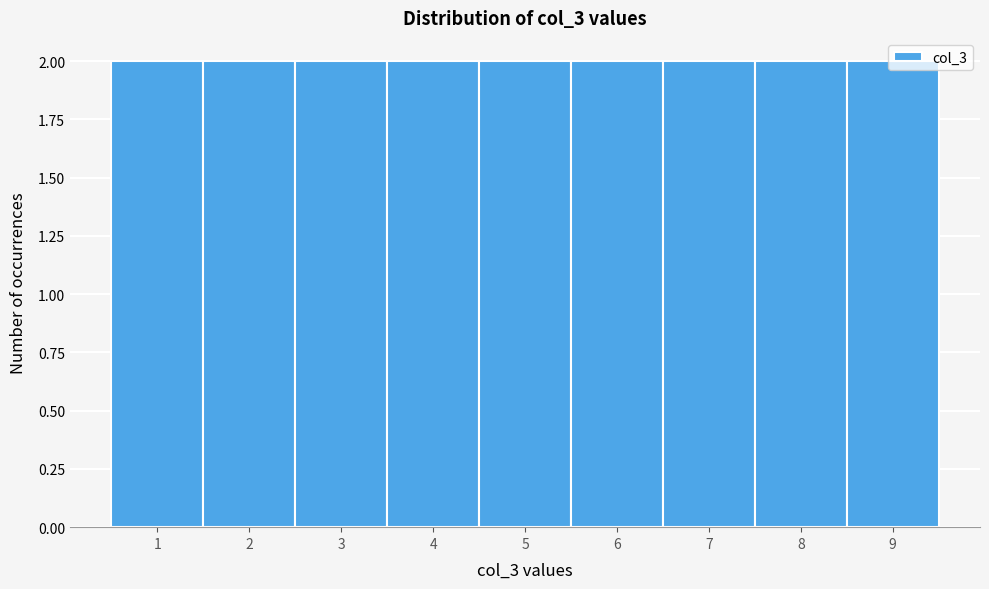

Reading left to right, transcribe this chart: for each bar, give the range it covers on the x-axis and its height. The values are not printed on the chart, so give them approximately, as read against the axis.

0.5 to 1.5: 2
1.5 to 2.5: 2
2.5 to 3.5: 2
3.5 to 4.5: 2
4.5 to 5.5: 2
5.5 to 6.5: 2
6.5 to 7.5: 2
7.5 to 8.5: 2
8.5 to 9.5: 2